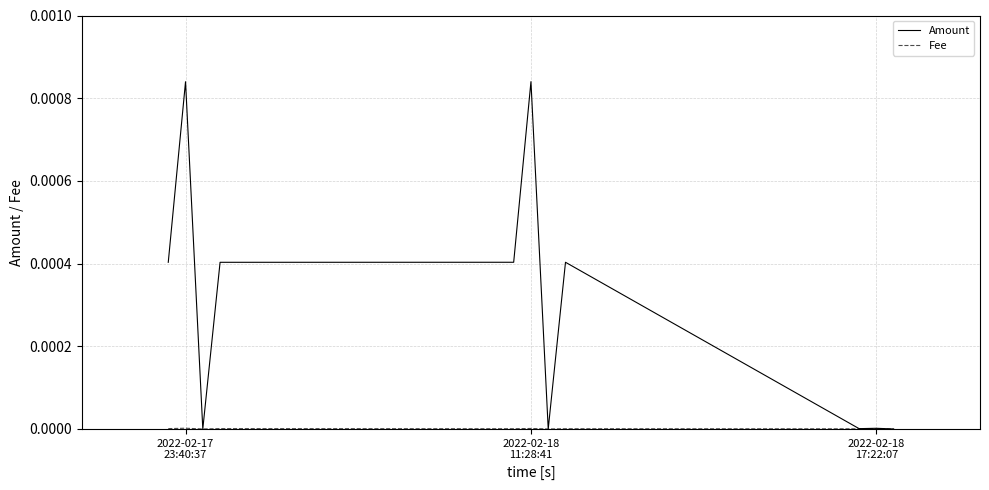

Which series has the largest total across all categories?

Amount